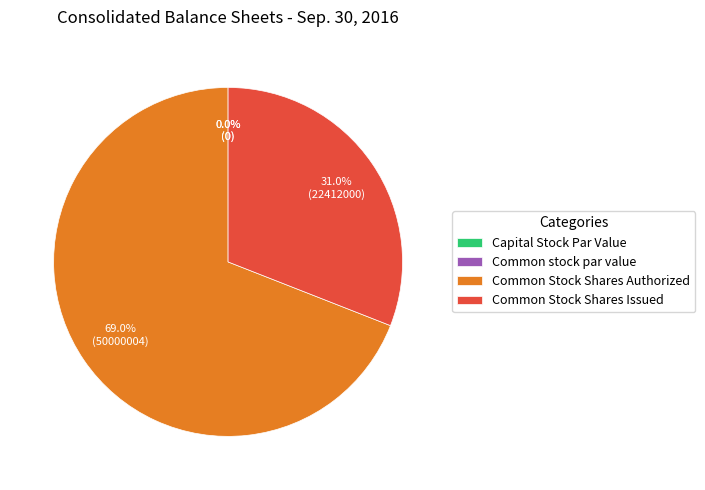

The Common stock par value slice represents 0% of the pie. True or false?

True